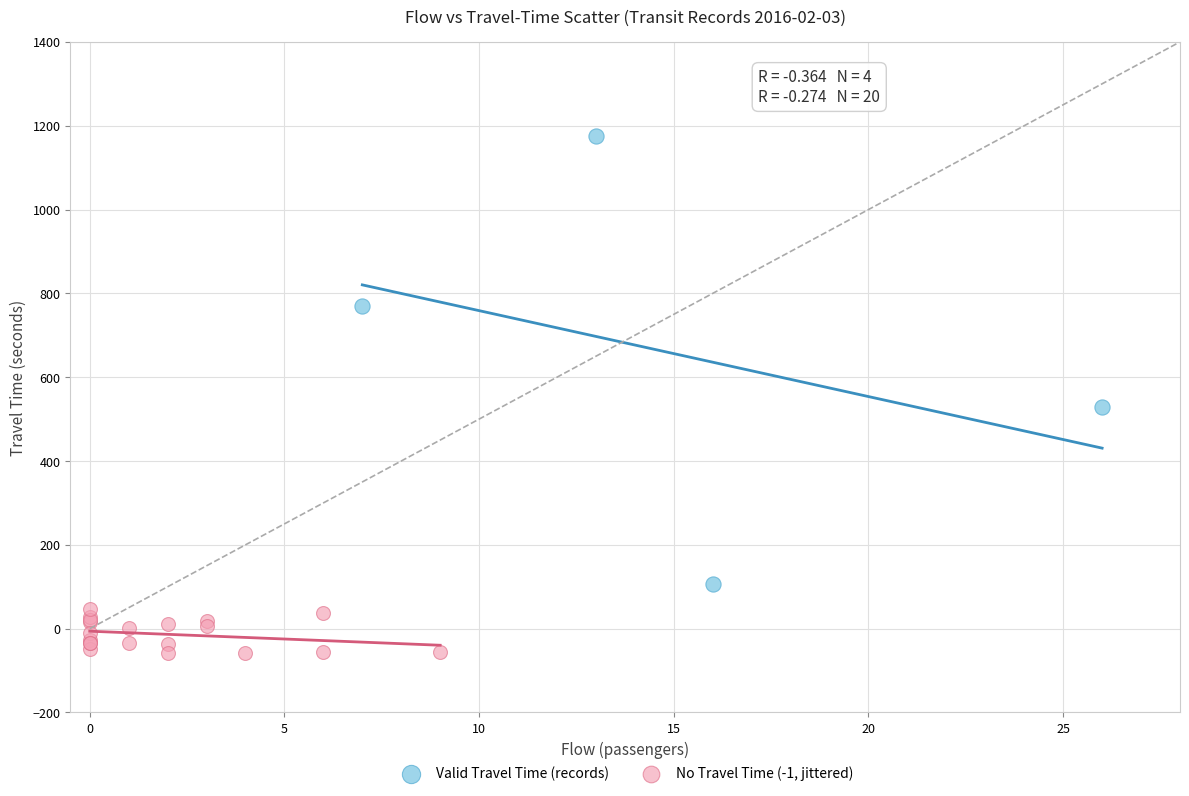

Which series reaches the maximum Y coordinate?

Valid Travel Time (records)